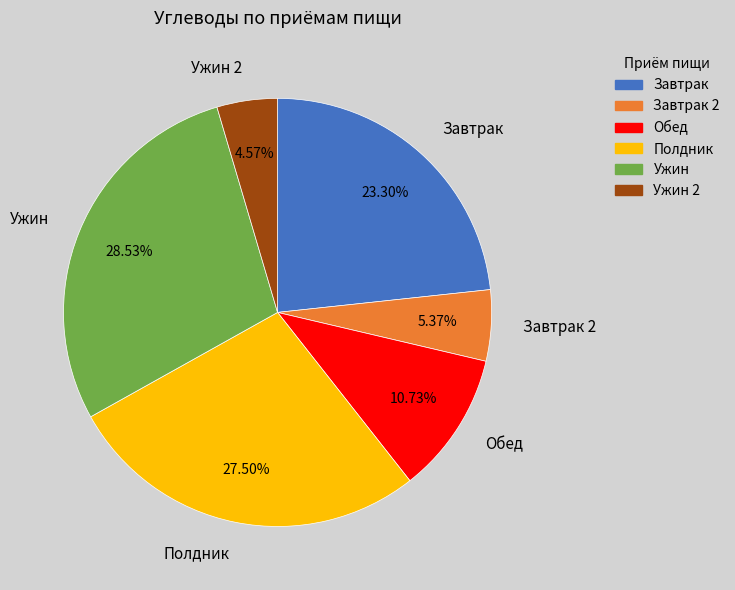

True or false: Полдник accounts for 15% of the total.

False